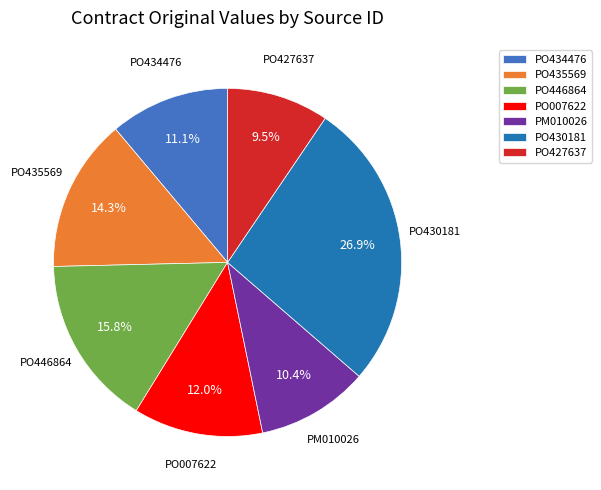

To the nearest percent, what is the difference between the PM010026 and PO446864 slice percentages?

5%